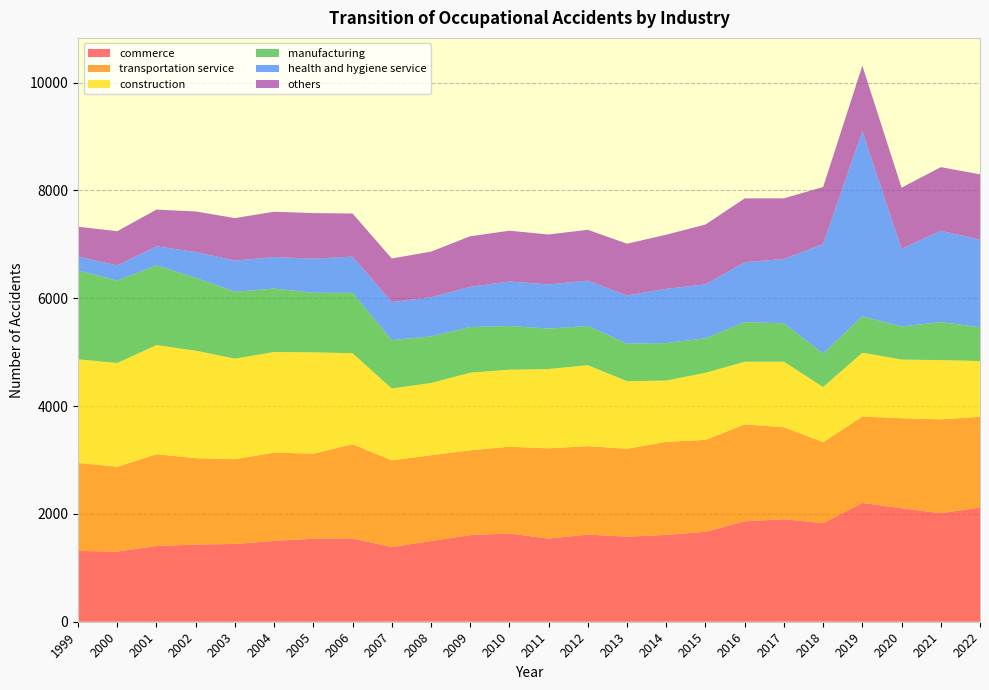

Reading left to right, transcribe all the data shown in this chart.

commerce: 1999=1313	2000=1303	2001=1404	2002=1431	2003=1443	2004=1499	2005=1540	2006=1546	2007=1385	2008=1497	2009=1607	2010=1637	2011=1542	2012=1617	2013=1578	2014=1611	2015=1668	2016=1863	2017=1902	2018=1828	2019=2204	2020=2104	2021=2013	2022=2119
transportation service: 1999=1632	2000=1573	2001=1703	2002=1603	2003=1572	2004=1638	2005=1578	2006=1746	2007=1609	2008=1592	2009=1573	2010=1609	2011=1674	2012=1640	2013=1630	2014=1726	2015=1705	2016=1797	2017=1706	2018=1503	2019=1602	2020=1671	2021=1741	2022=1682
construction: 1999=1922	2000=1924	2001=2024	2002=1995	2003=1865	2004=1866	2005=1879	2006=1689	2007=1332	2008=1339	2009=1439	2010=1429	2011=1472	2012=1502	2013=1254	2014=1136	2015=1245	2016=1163	2017=1215	2018=1022	2019=1185	2020=1088	2021=1099	2022=1035
manufacturing: 1999=1652	2000=1527	2001=1480	2002=1350	2003=1240	2004=1177	2005=1105	2006=1119	2007=897	2008=865	2009=847	2010=810	2011=750	2012=726	2013=696	2014=696	2015=639	2016=735	2017=712	2018=621	2019=674	2020=613	2021=705	2022=627
health and hygiene service: 1999=256	2000=283	2001=353	2002=479	2003=579	2004=585	2005=632	2006=673	2007=706	2008=726	2009=747	2010=826	2011=820	2012=842	2013=894	2014=1007	2015=1001	2016=1110	2017=1194	2018=2032	2019=3436	2020=1442	2021=1694	2022=1623
others: 1999=552	2000=634	2001=681	2002=752	2003=788	2004=840	2005=846	2006=799	2007=809	2008=846	2009=937	2010=942	2011=925	2012=943	2013=960	2014=1003	2015=1110	2016=1185	2017=1124	2018=1058	2019=1213	2020=1134	2021=1180	2022=1213